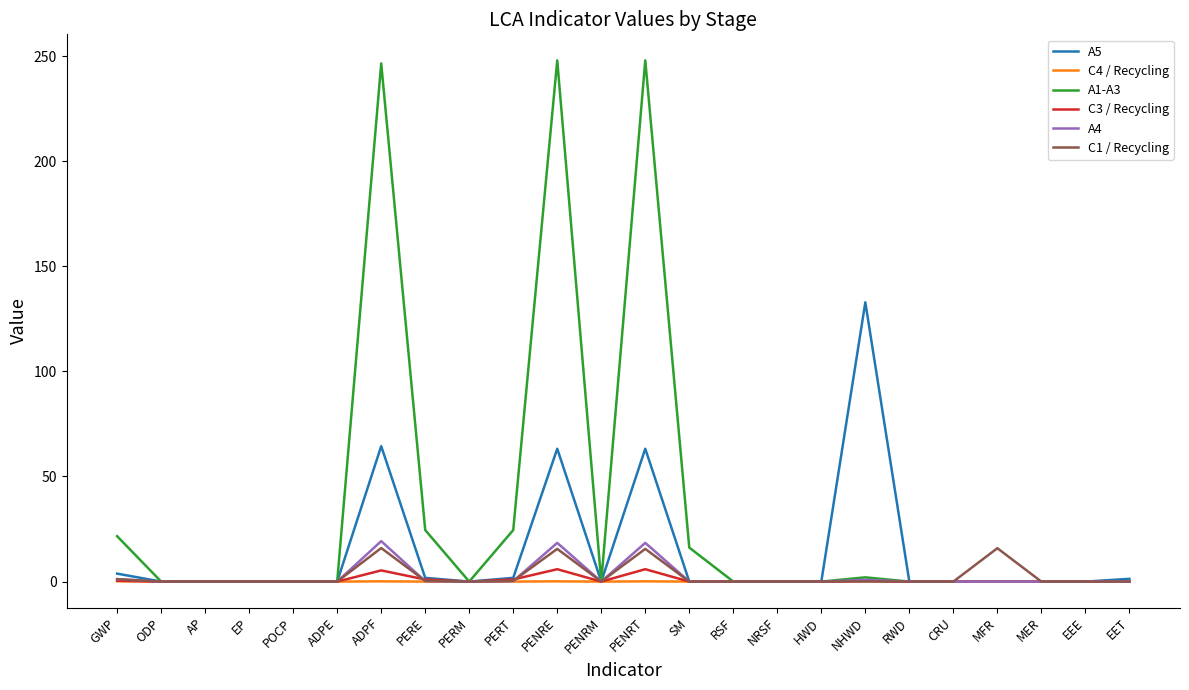

What position from the left is MFR?

21